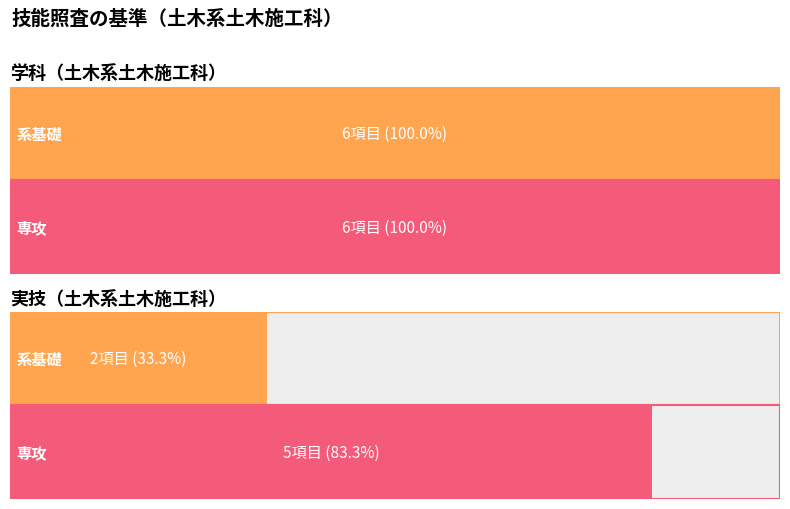

Does the chart contain stacked bars?

No